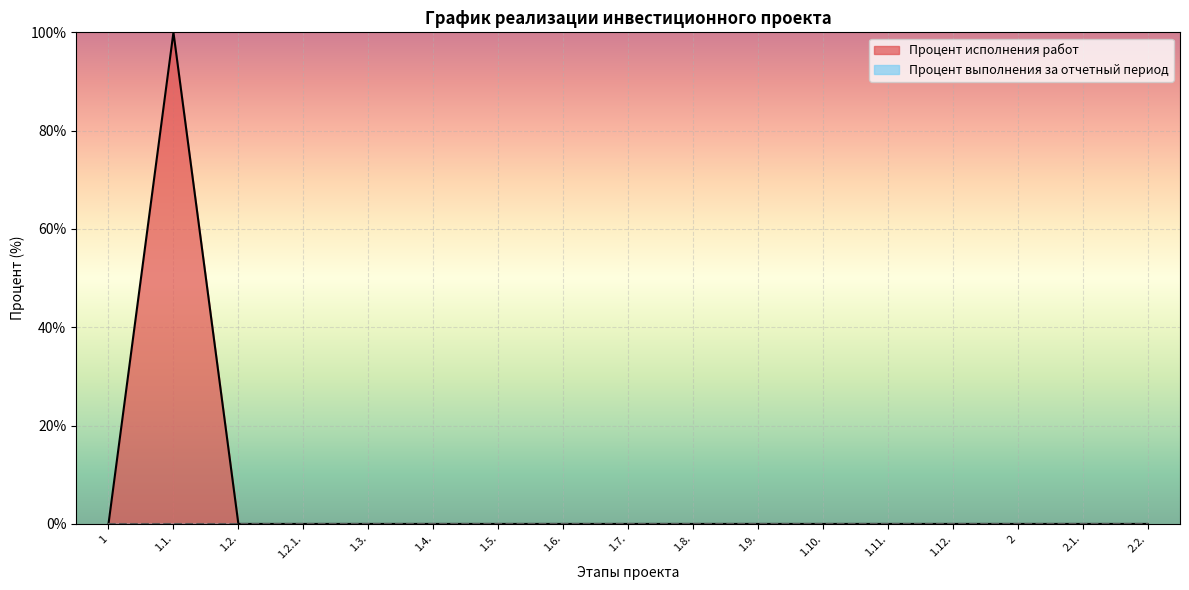

Which category has the highest value across all series?

1.1.